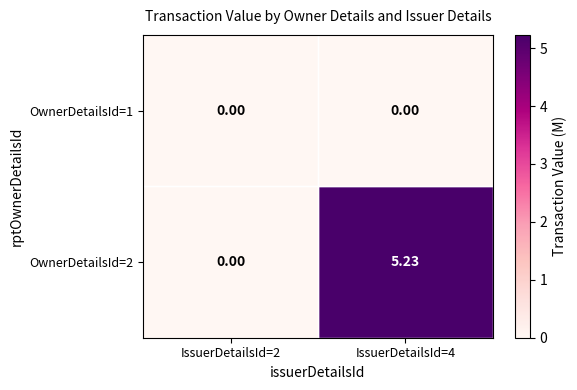

Which series has the largest range (max minus min)?

OwnerDetailsId=2